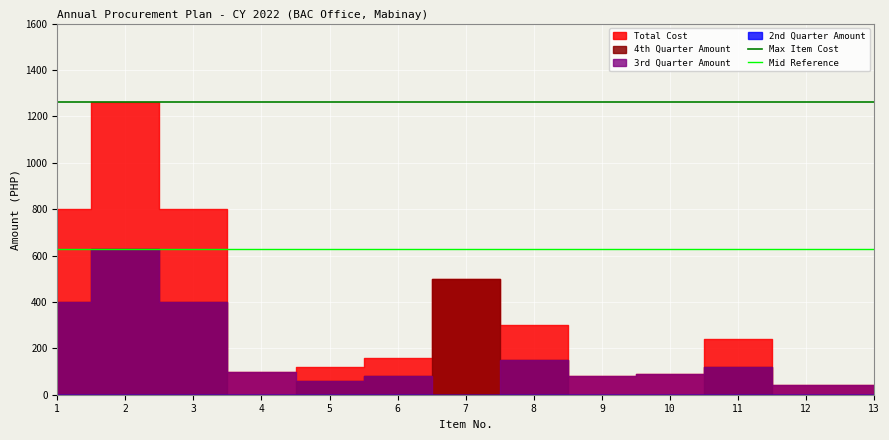

How many lines are shown in the chart?

2